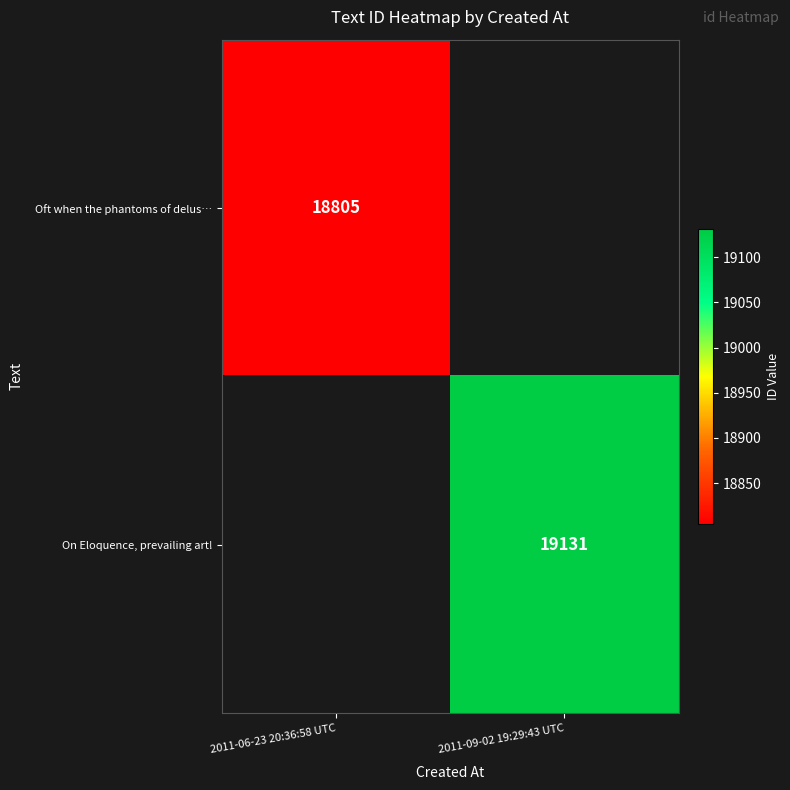

The value of Oft when the phantoms of delus… at 2011-06-23 20:36:58 UTC is 8976. True or false?

False